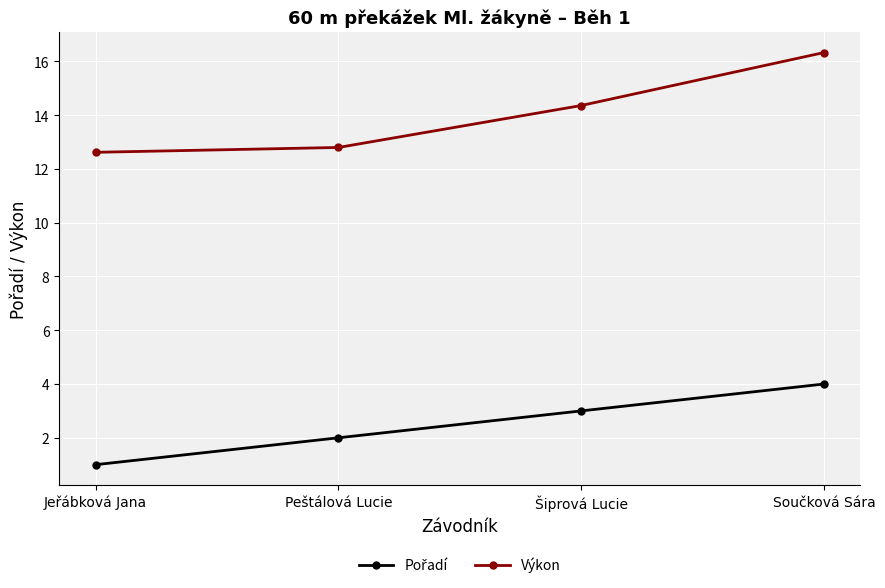

How many values in the Výkon series are below 14?

2